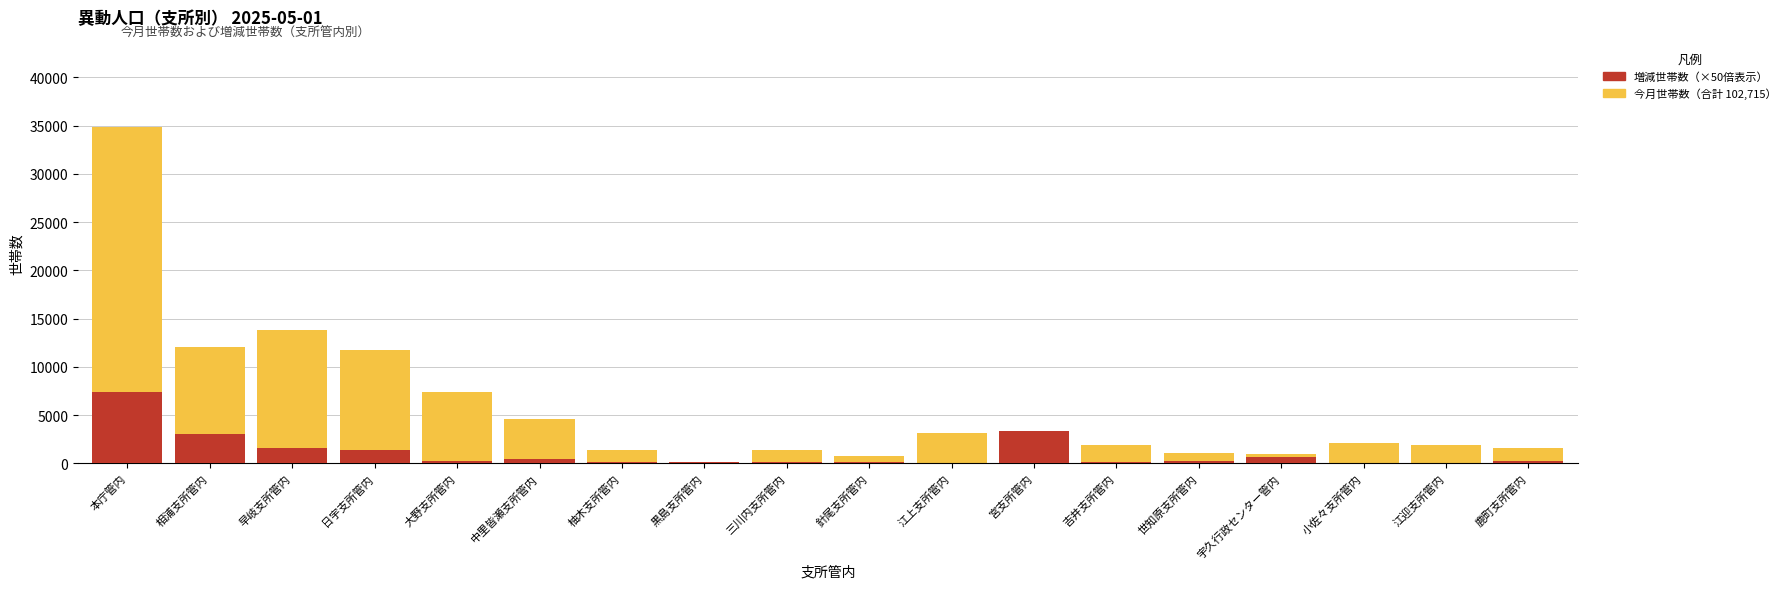

At which label is 今月世帯数 closest to 17546?

早岐支所管内